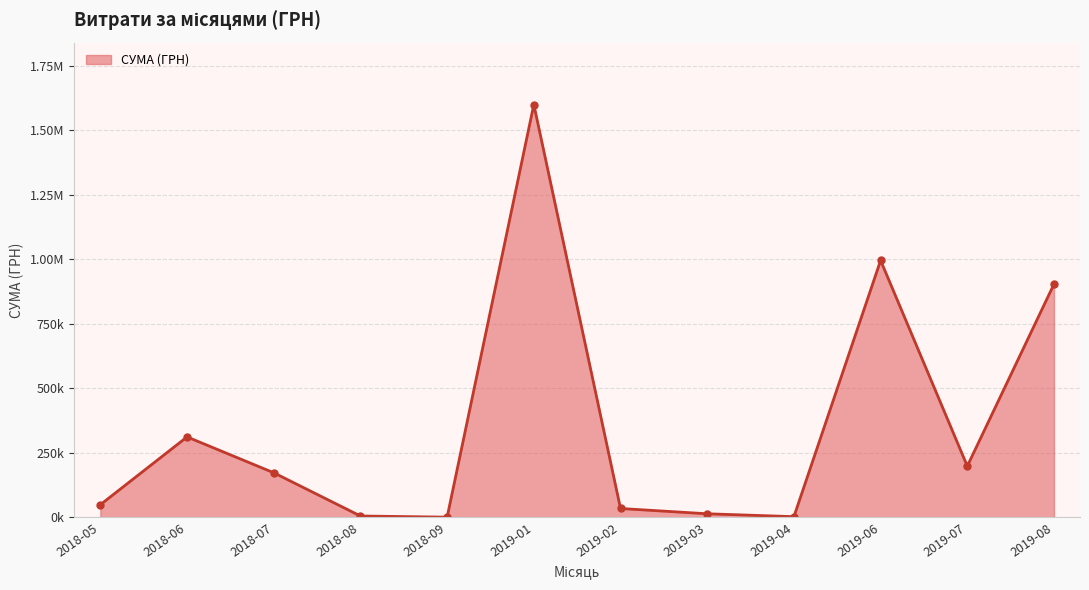

Where is the first local minimum?

1